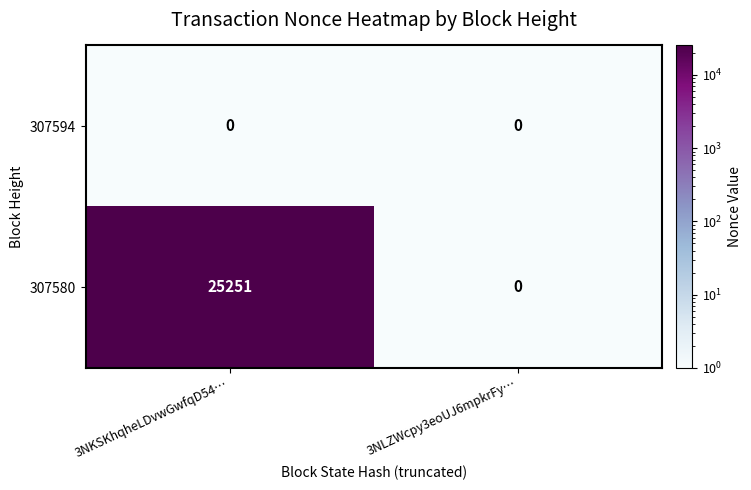

At which label does 307580 reach its peak?

3NKSKhqheLDvwGwfqD54…